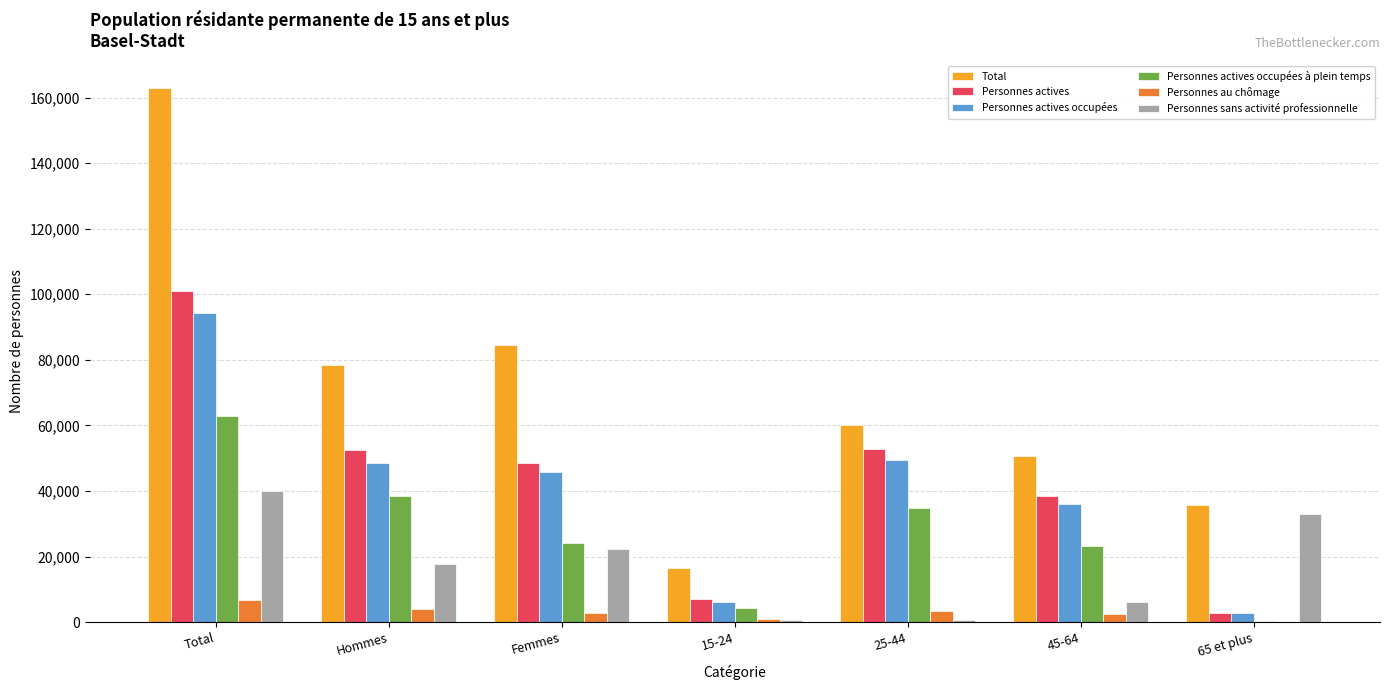

Is it true that Personnes au chômage equals 6662.3 at Total?

True